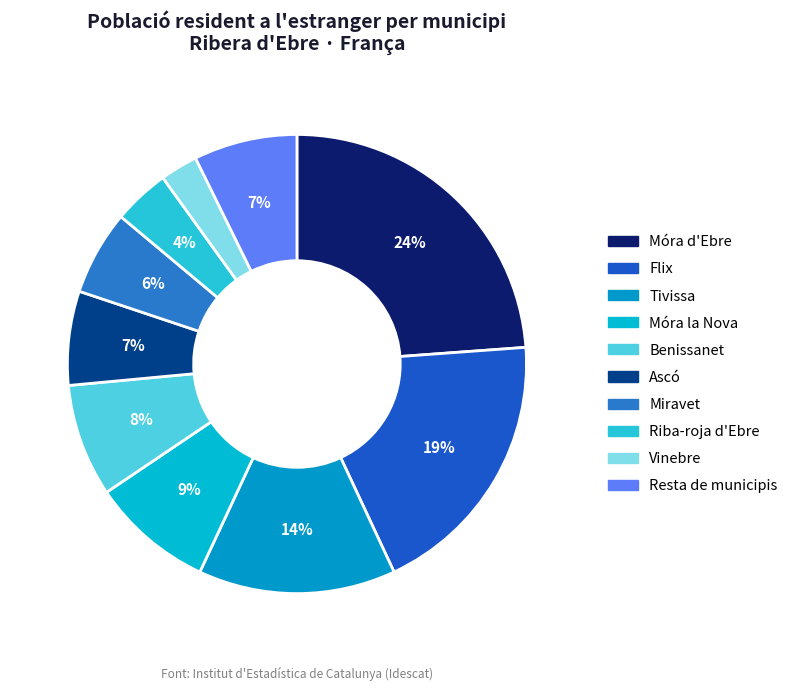

How many segments does this pie chart have?

10